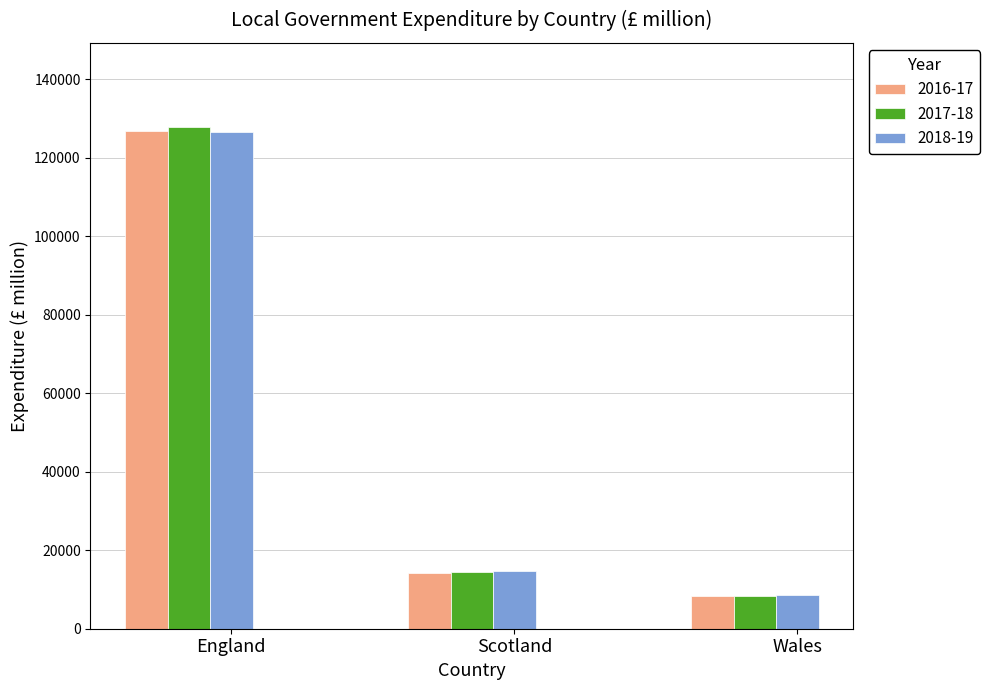

Which label corresponds to the smallest value in the chart?

Wales